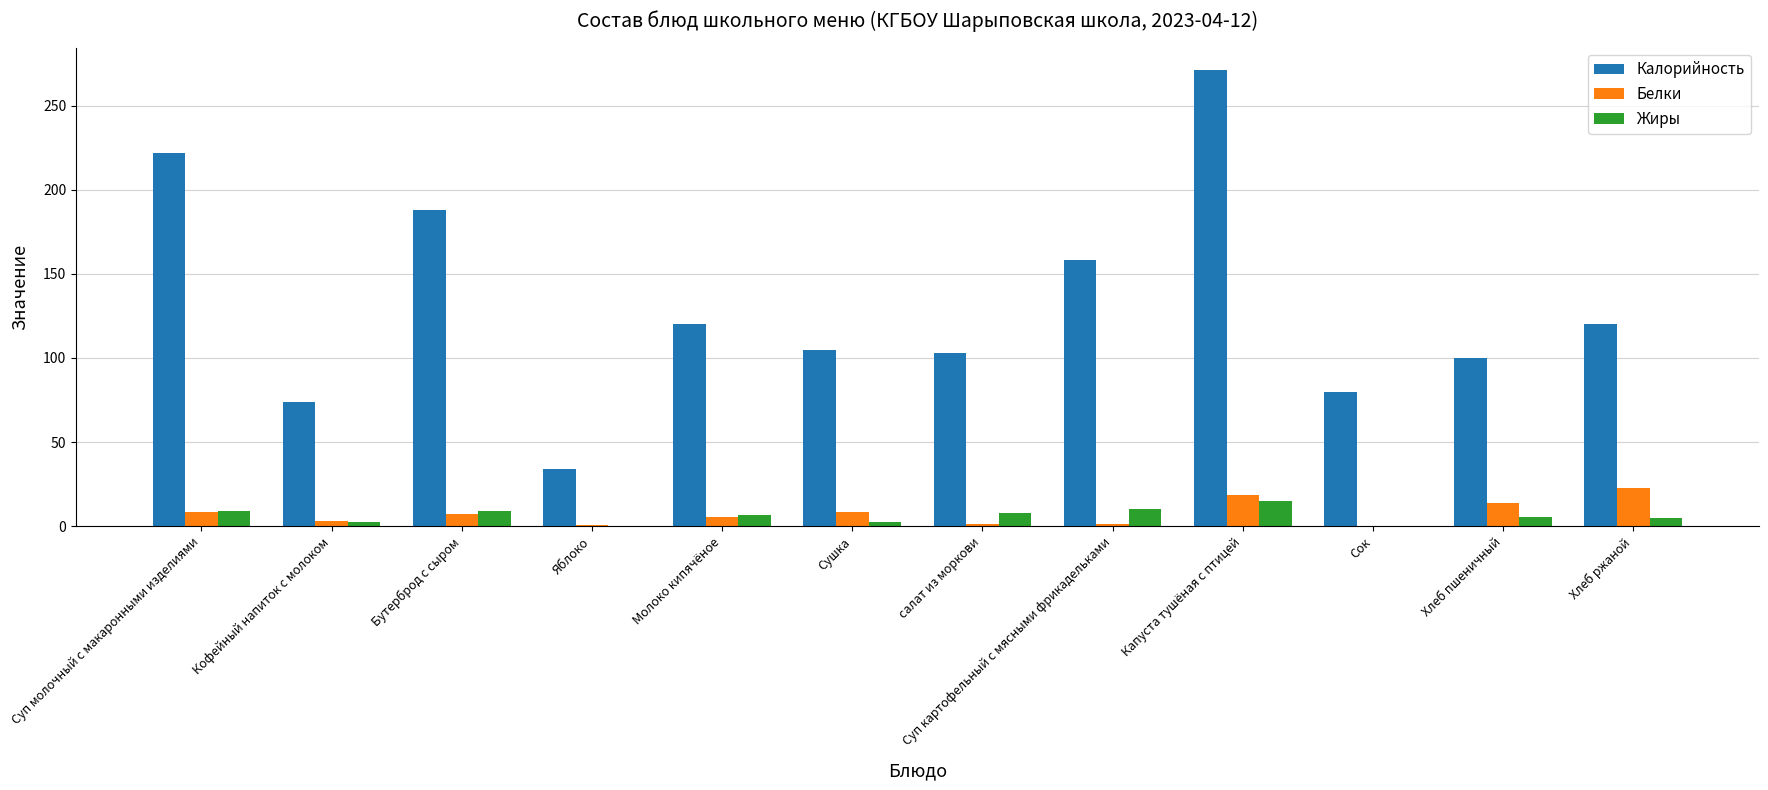

Which category has the highest value in the Белки series?

Хлеб ржаной